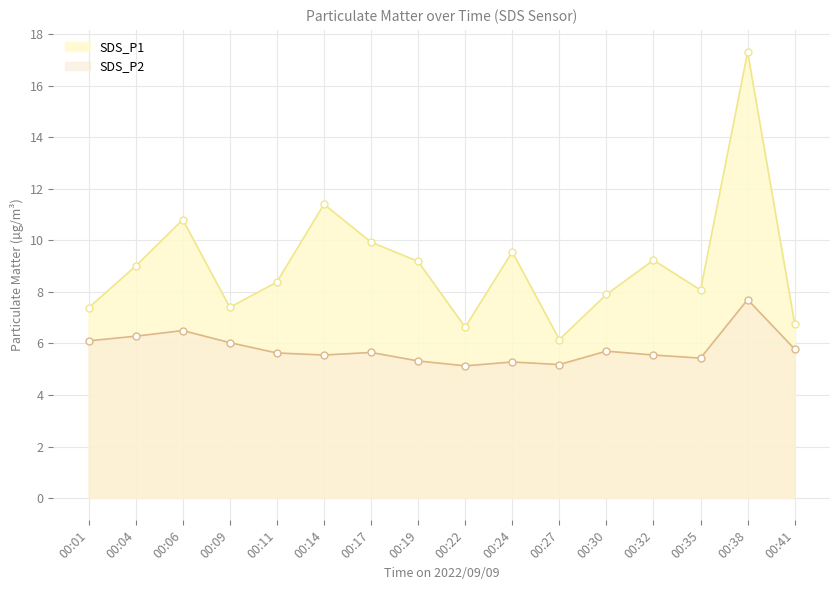

Which has a higher value, 00:32 or 00:01?

00:32